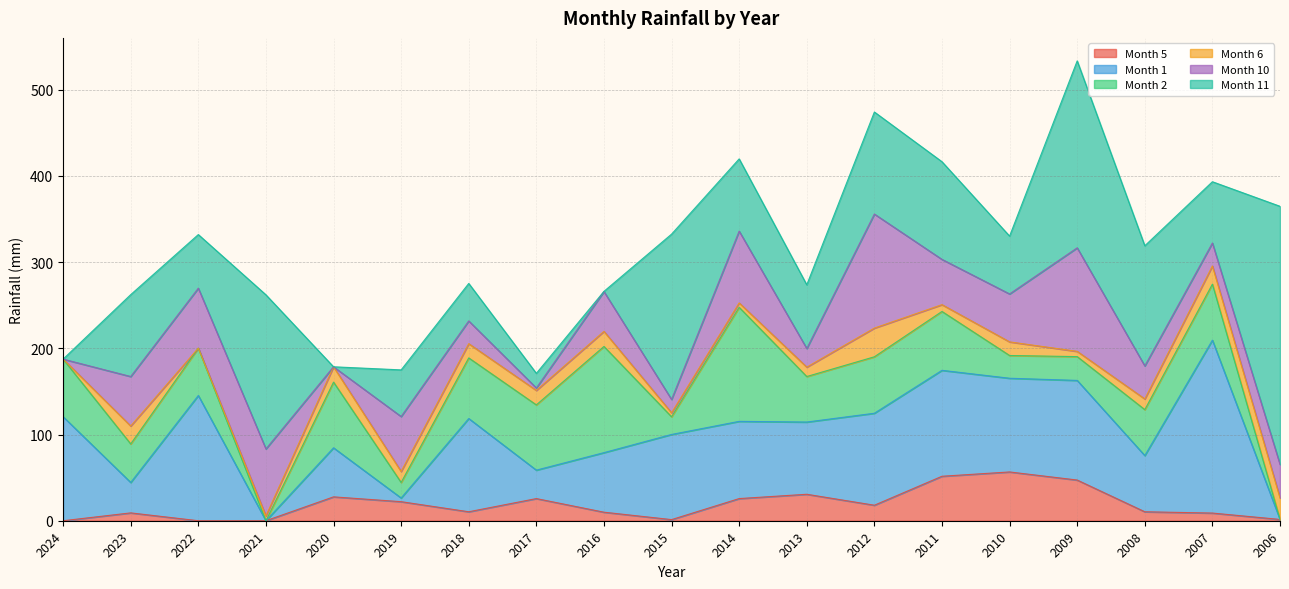

At how many categories does at least one series exceed 93?

15